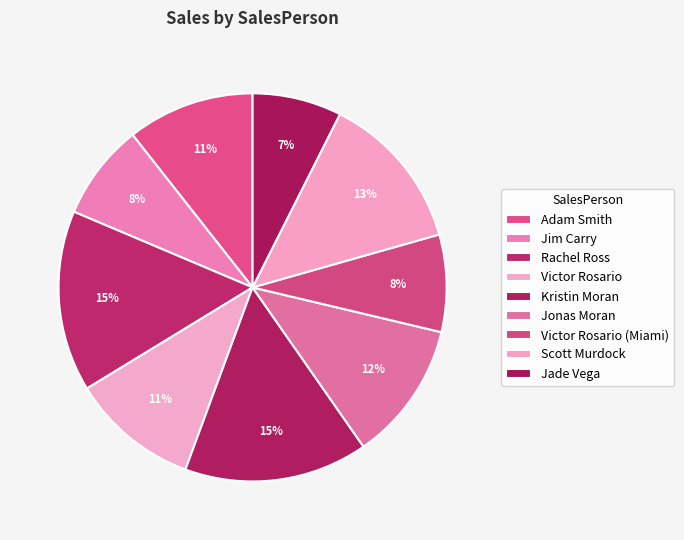

What is the ratio of the value at Kristin Moran to the value at Victor Rosario (Miami)?

1.9